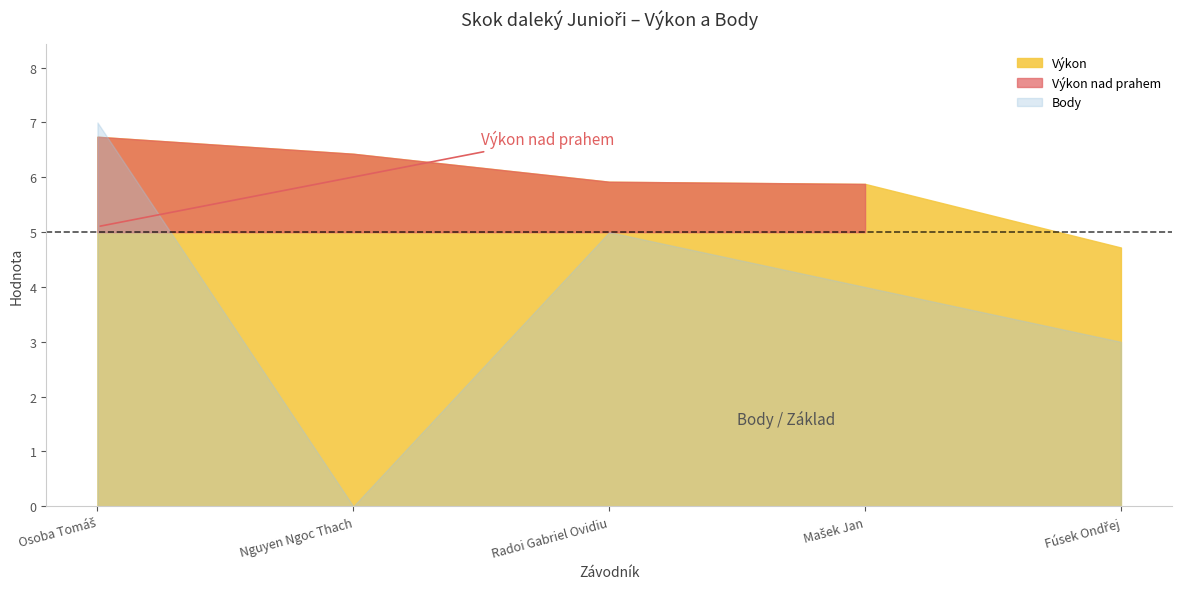

What is the value of the Výkon point at the 4th from the left?

5.9